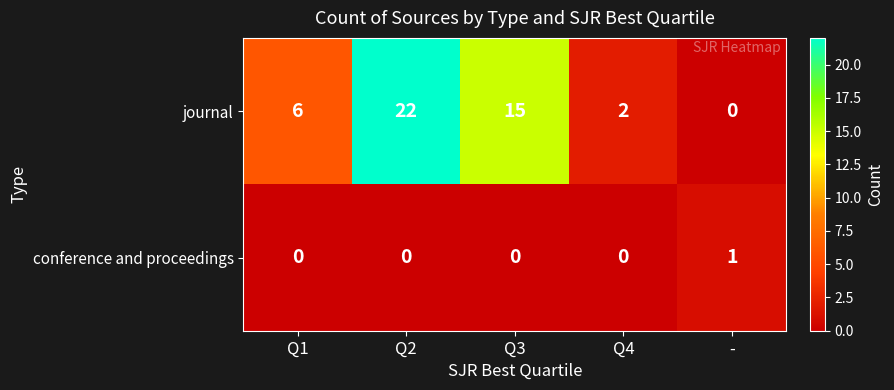

What is the maximum value shown in the chart?

22